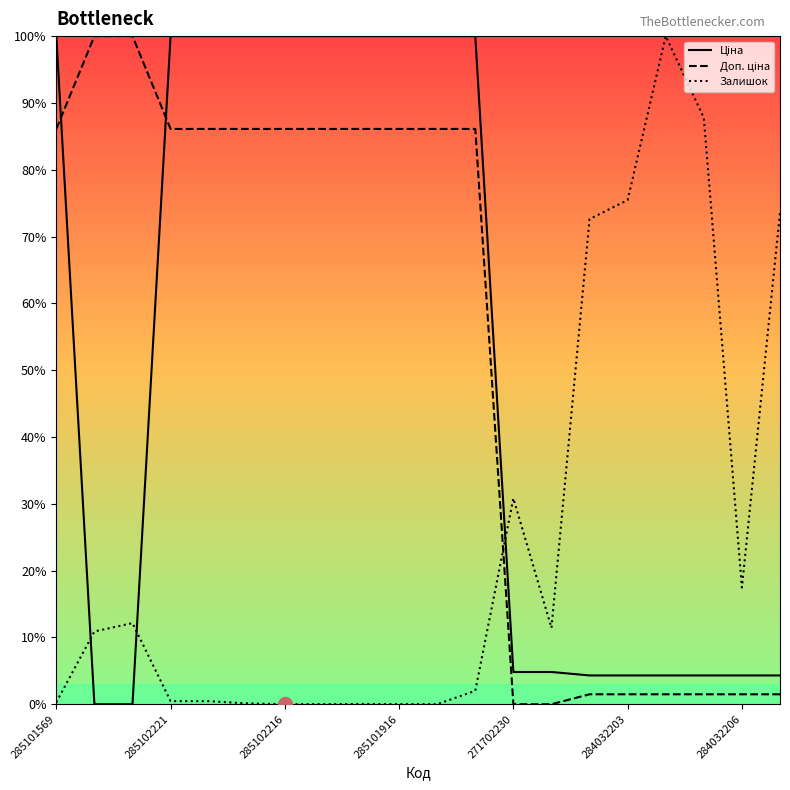

In Залишок, how many points are lower than both neighbors (excluding endpoints)?

2